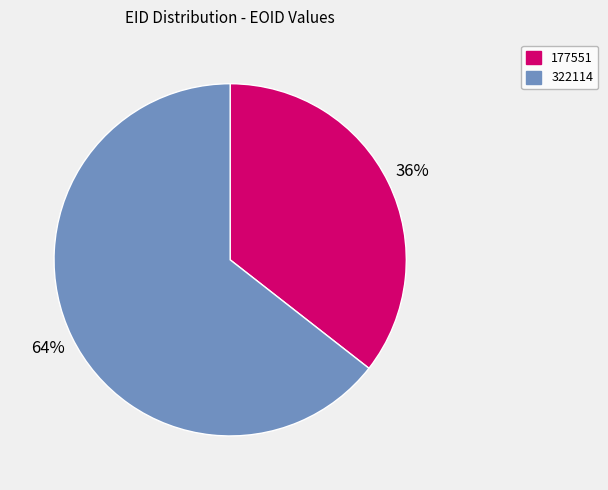

To the nearest percent, what is the combined percentage of 322114 and 177551?

100%